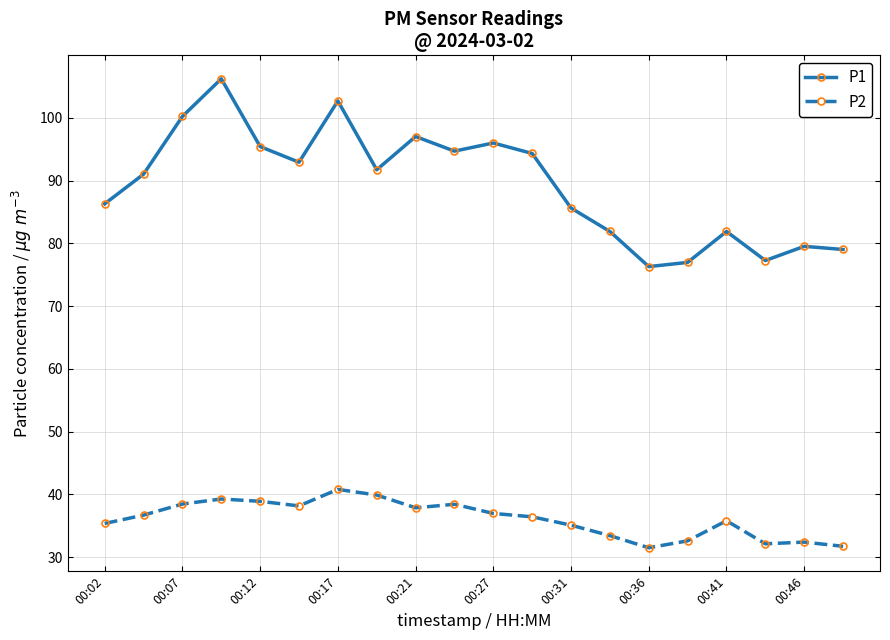

At how many categories does at least one series exceed 46?

20